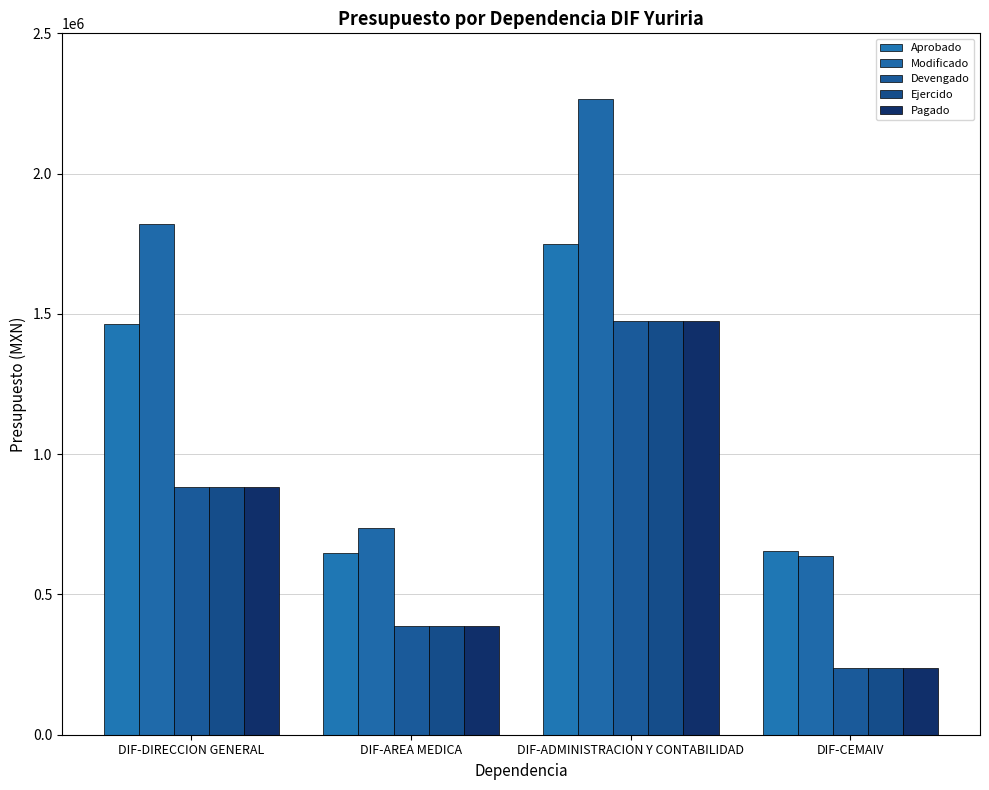

How many values in the Modificado series exceed 1820563?

2